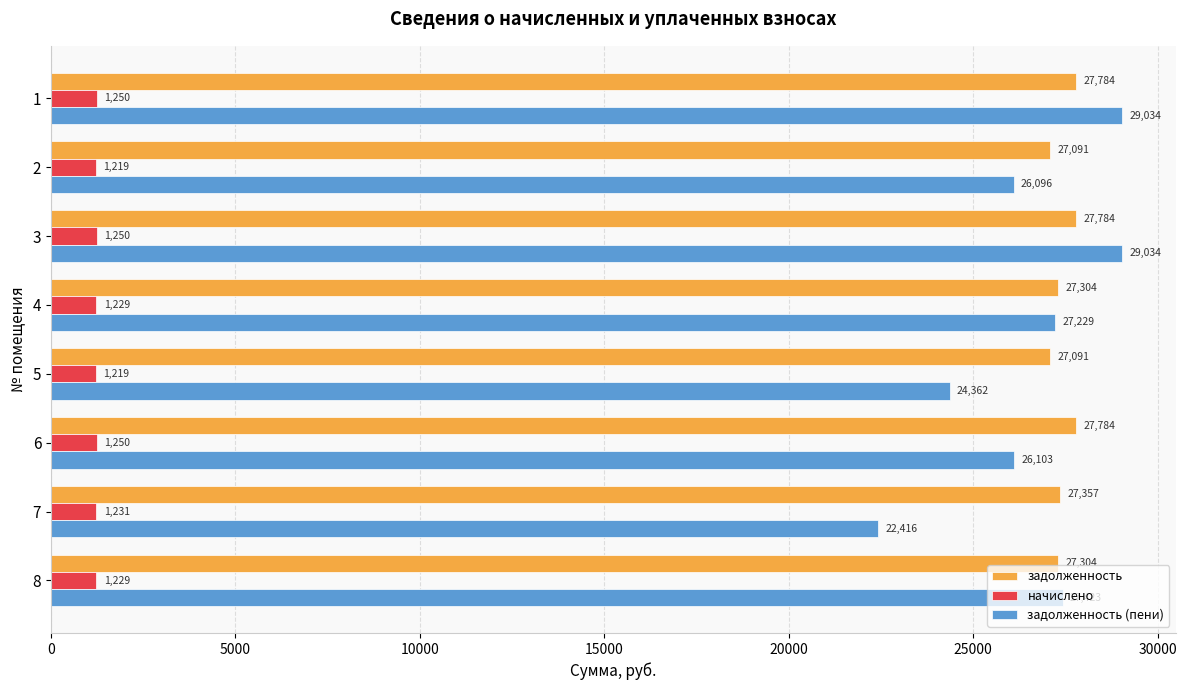

At which label is задолженность closest to 27437?

7